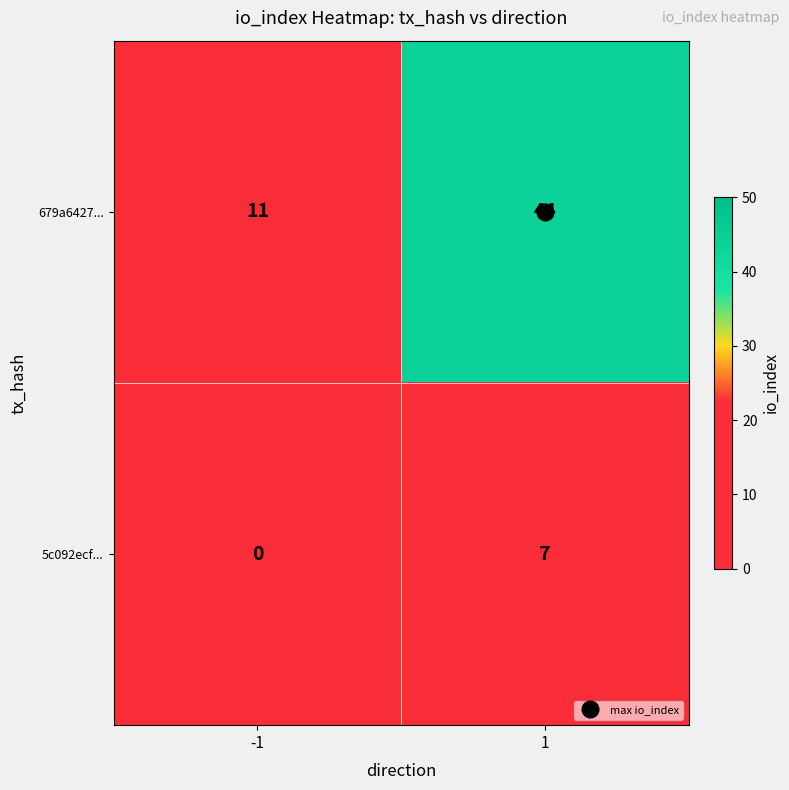

What value does the 679a6427... series have at 1?

44